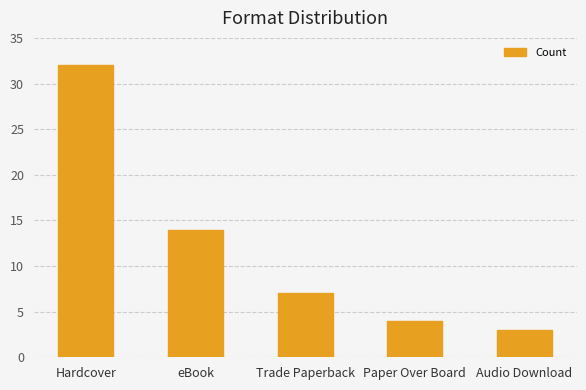

Which category has the highest value across all series?

Hardcover